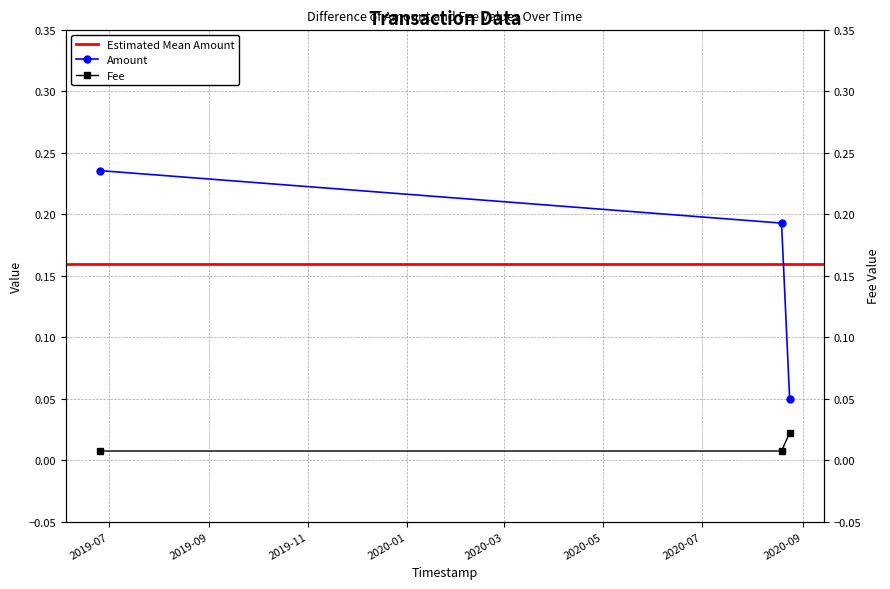

True or false: Fee has a value of 0.0 at 2020-08-18 23:02:39.

True